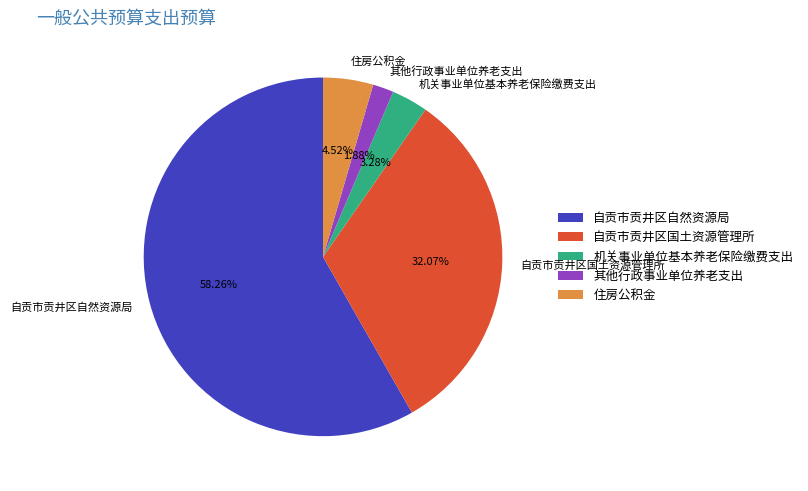

To the nearest percent, what percentage of the pie is 自贡市贡井区自然资源局?

58%